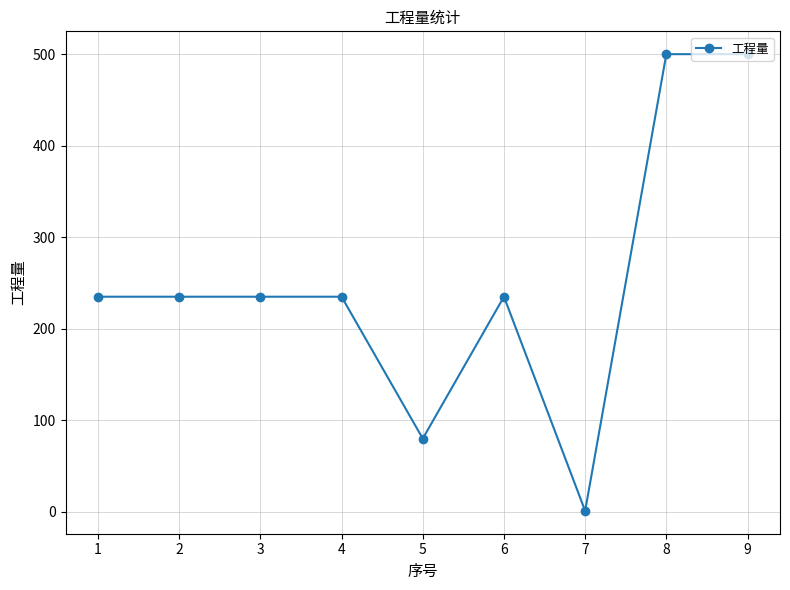

How many data points are less than 235?

2